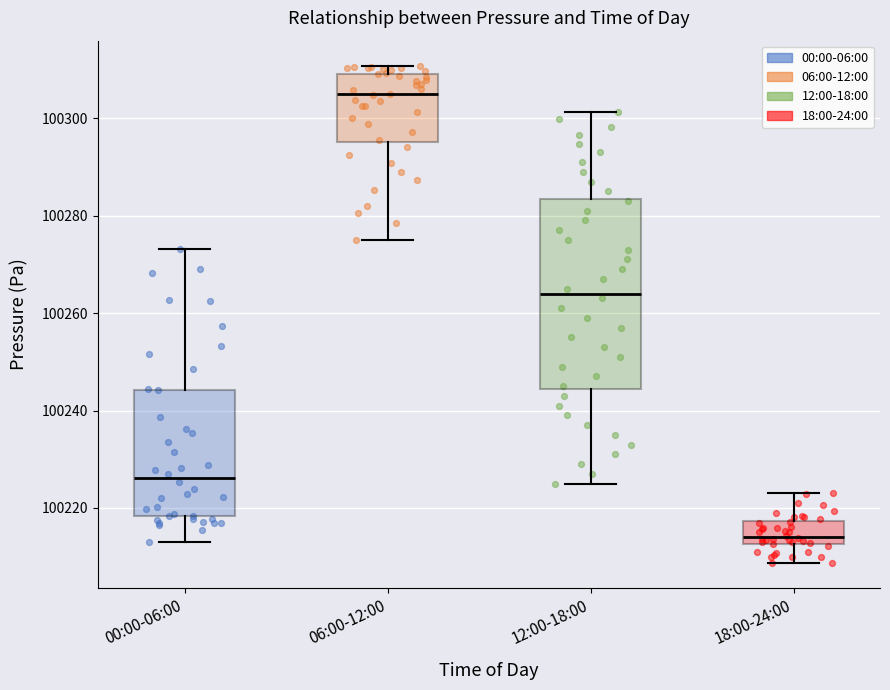

Reading left to right, read every box against the y-axis: the position of its median line, the range the box covers, and the ends of its whiskers. The values are not printed on the chart, so give them approximately, as read against the axis.

00:00-06:00: median 100226, box 100218 to 100244, whiskers 100214 to 100274
06:00-12:00: median 100304, box 100296 to 100310, whiskers 100276 to 100310 (just above the box's upper edge)
12:00-18:00: median 100264, box 100244 to 100284, whiskers 100226 to 100302
18:00-24:00: median 100214, box 100212 to 100218, whiskers 100208 to 100224